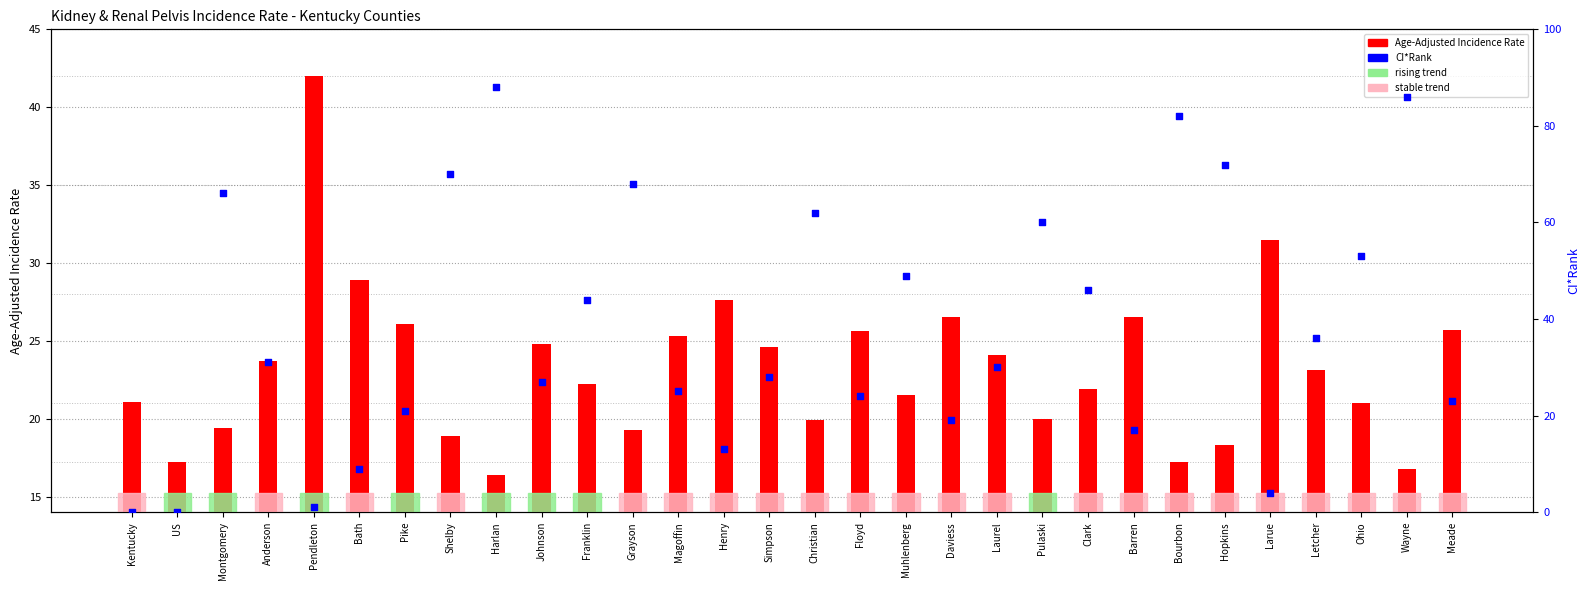

At which category is the sum across all series the highest?

Harlan